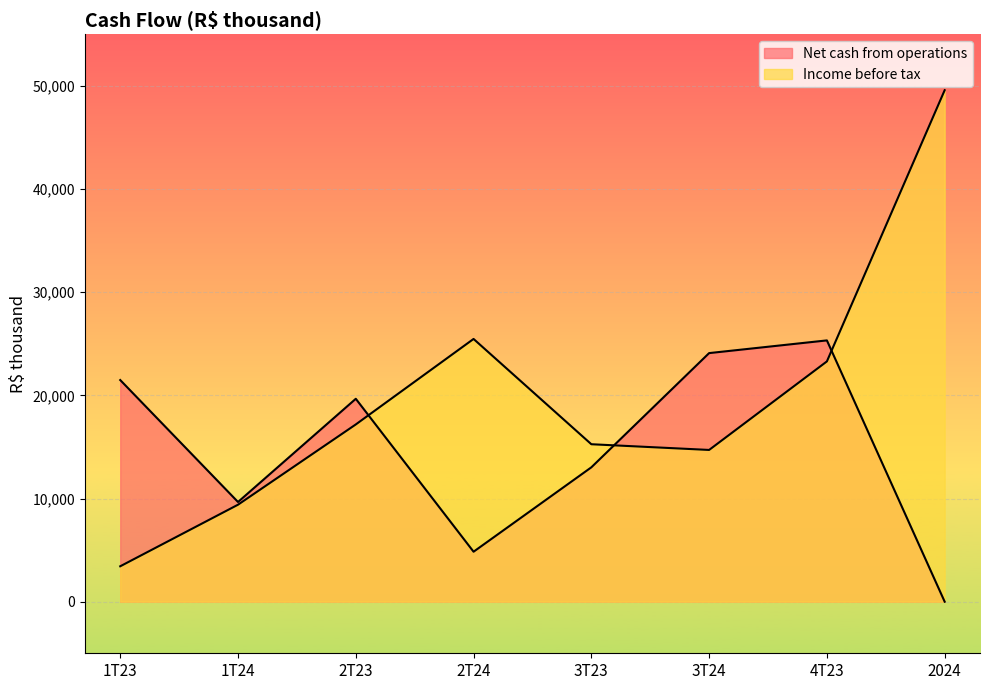

The value of Net cash from operations at 4T23 is 12161. True or false?

False